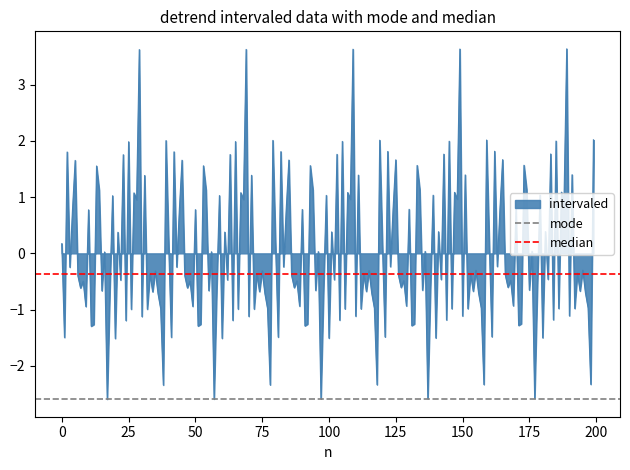

What is the value of the mode point at the 1st from the left?

-2.6